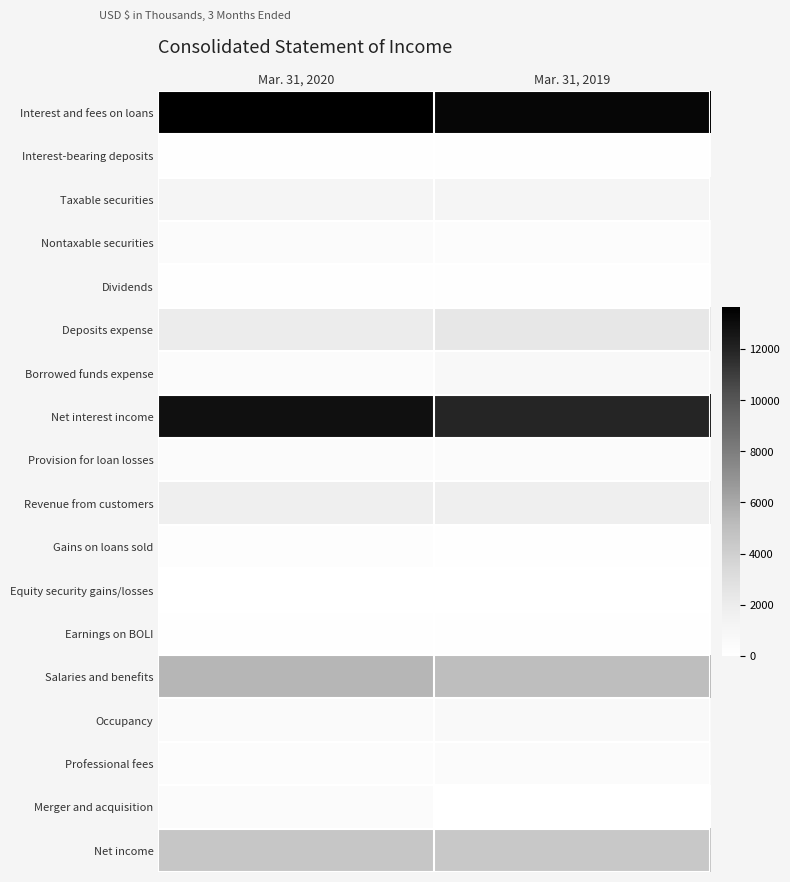

Reading left to right, what are all the values shown in this chart?

Interest and fees on loans: Mar. 31, 2020=13638	Mar. 31, 2019=13314
Interest-bearing deposits: Mar. 31, 2020=95	Mar. 31, 2019=104
Taxable securities: Mar. 31, 2020=1107	Mar. 31, 2019=1108
Nontaxable securities: Mar. 31, 2020=389	Mar. 31, 2019=357
Dividends: Mar. 31, 2020=110	Mar. 31, 2019=134
Deposits expense: Mar. 31, 2020=1987	Mar. 31, 2019=2314
Borrowed funds expense: Mar. 31, 2020=462	Mar. 31, 2019=788
Net interest income: Mar. 31, 2020=12890	Mar. 31, 2019=11915
Provision for loan losses: Mar. 31, 2020=400	Mar. 31, 2019=400
Revenue from customers: Mar. 31, 2020=1726	Mar. 31, 2019=1735
Gains on loans sold: Mar. 31, 2020=167	Mar. 31, 2019=99
Equity security gains/losses: Mar. 31, 2020=-254	Mar. 31, 2019=11
Earnings on BOLI: Mar. 31, 2020=156	Mar. 31, 2019=151
Salaries and benefits: Mar. 31, 2020=5414	Mar. 31, 2019=5029
Occupancy: Mar. 31, 2020=526	Mar. 31, 2019=592
Professional fees: Mar. 31, 2020=325	Mar. 31, 2019=442
Merger and acquisition: Mar. 31, 2020=376	Mar. 31, 2019=0
Net income: Mar. 31, 2020=4531	Mar. 31, 2019=4405